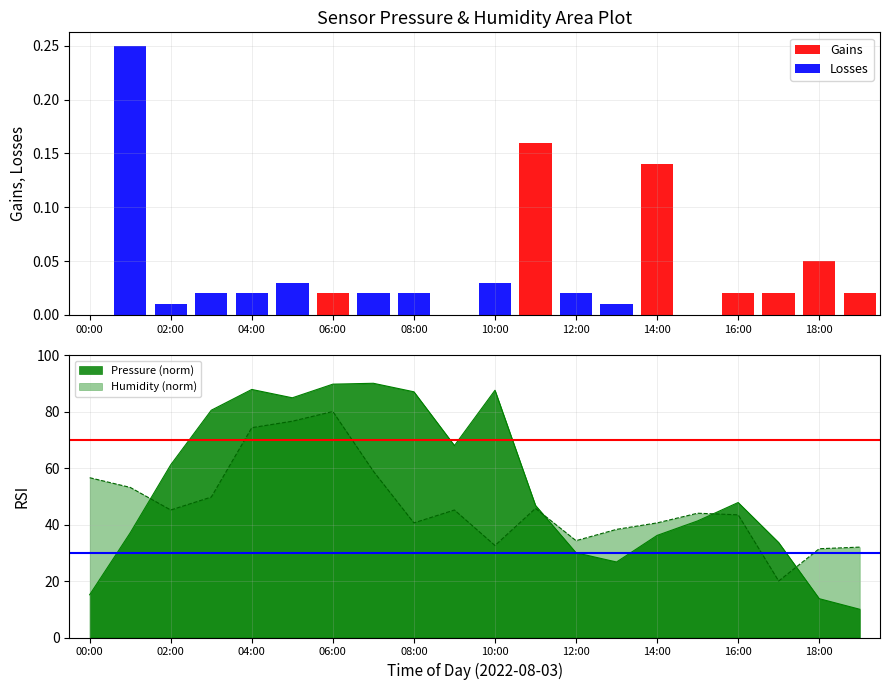

Reading right to left, transcribe all the data shown in this chart.

Gains: 0.0	0.1	0.0	0.0	0.0	0.1	0.0	0.0	0.2	0.0	0.0	0.0	0.0	0.0	0.0	0.0	0.0	0.0	0.0	0.0
Losses: 0.0	0.0	0.0	0.0	0.0	0.0	0.0	0.0	0.0	0.0	0.0	0.0	0.0	0.0	0.0	0.0	0.0	0.0	0.2	0.0